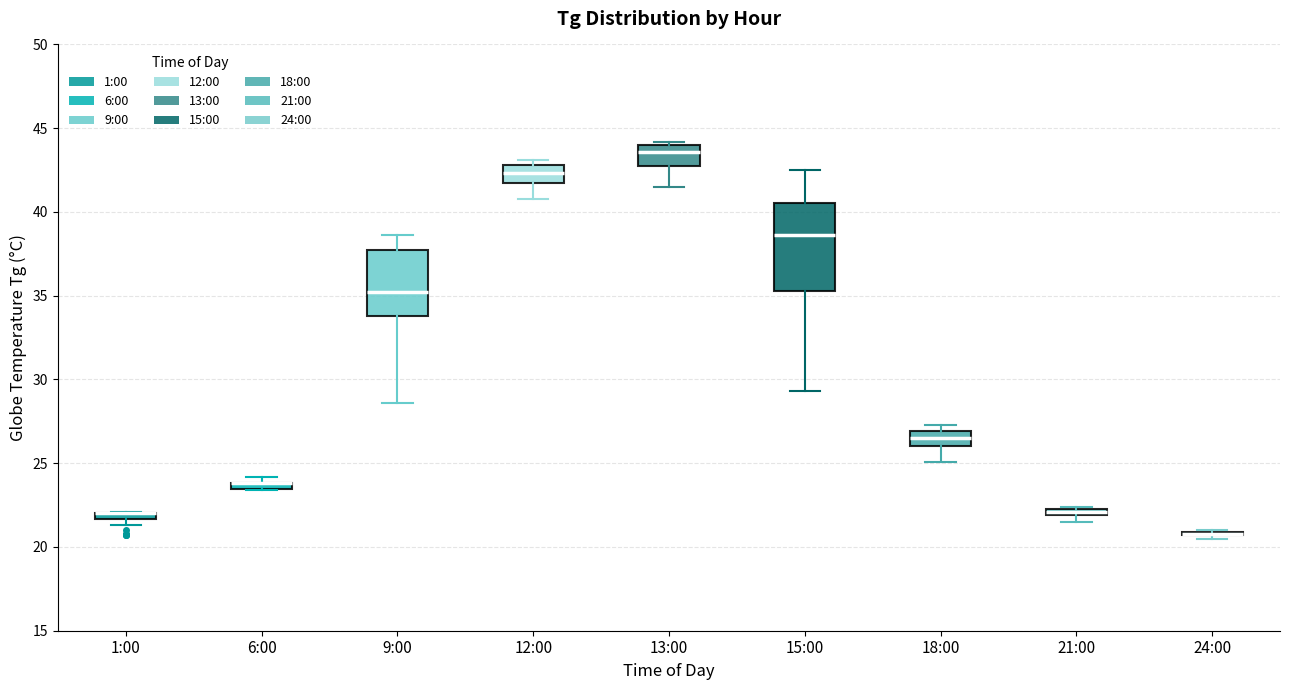

Where is the lower edge of the box for 12:00 on the y-axis? The values are not printed on the chart, so give them approximately, as read against the axis.

41.5